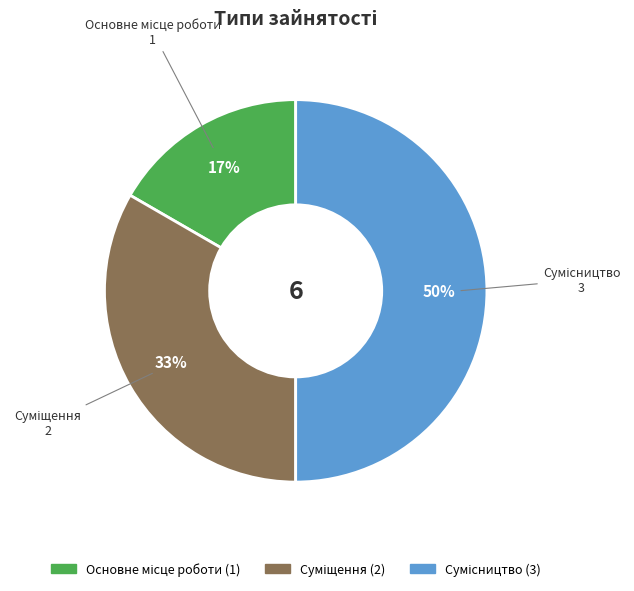

To the nearest percent, what is the average slice percentage?

33%